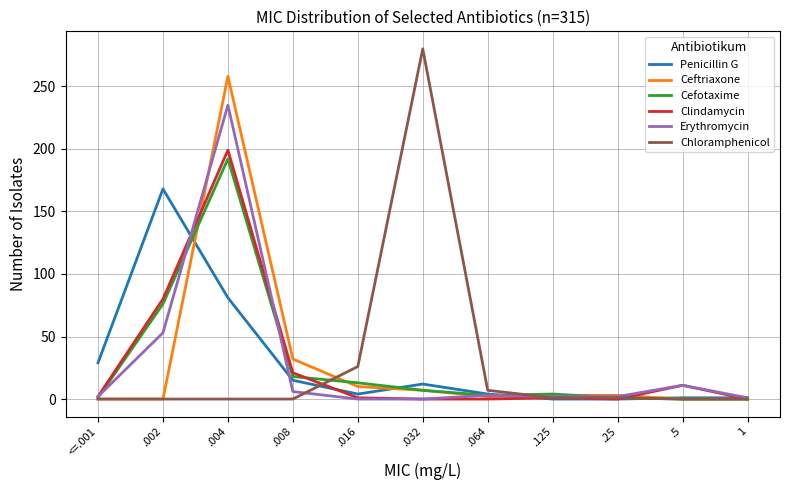

The Ceftriaxone series shows 3 at .125. True or false?

True